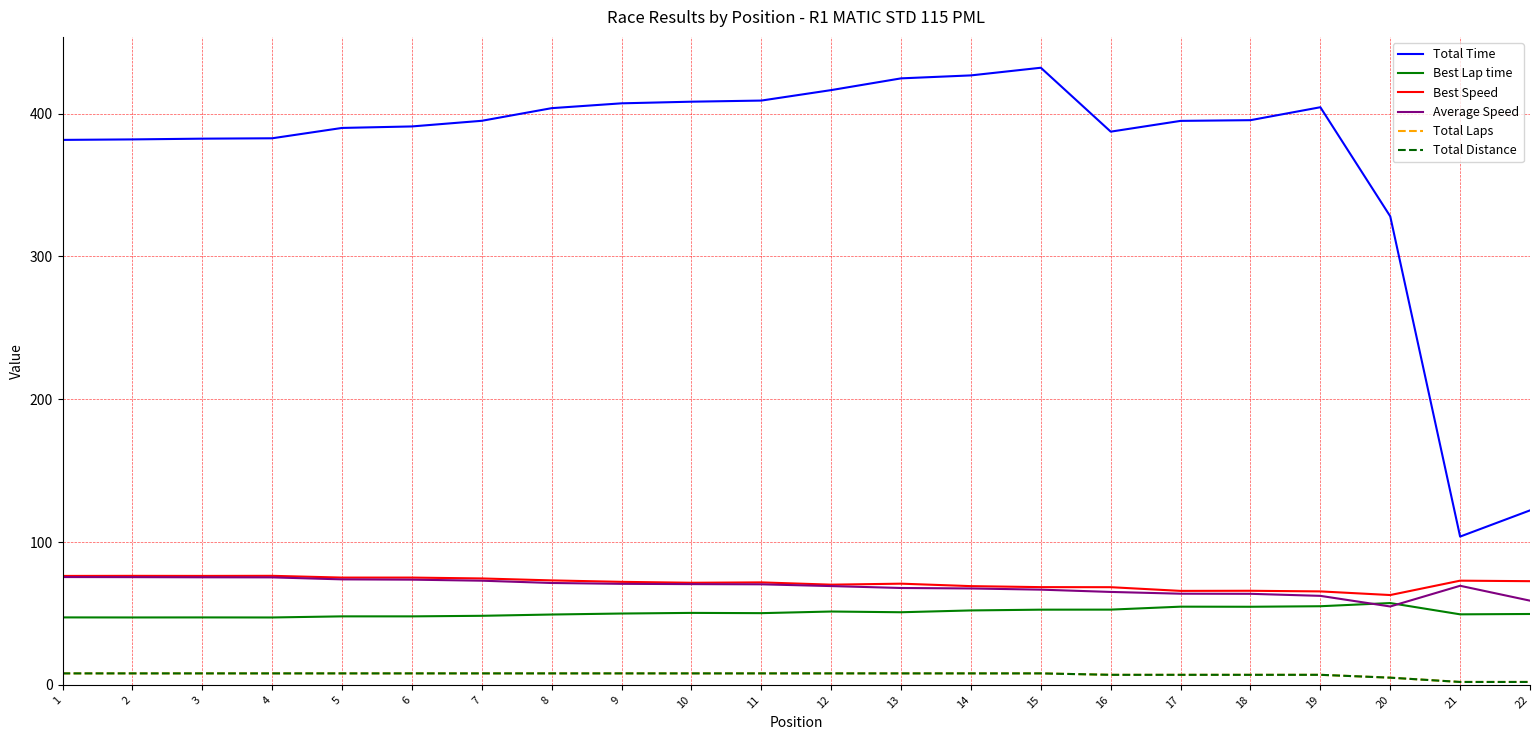

Is the value of Average Speed at 6 greater than the value of Total Laps at 22?

Yes